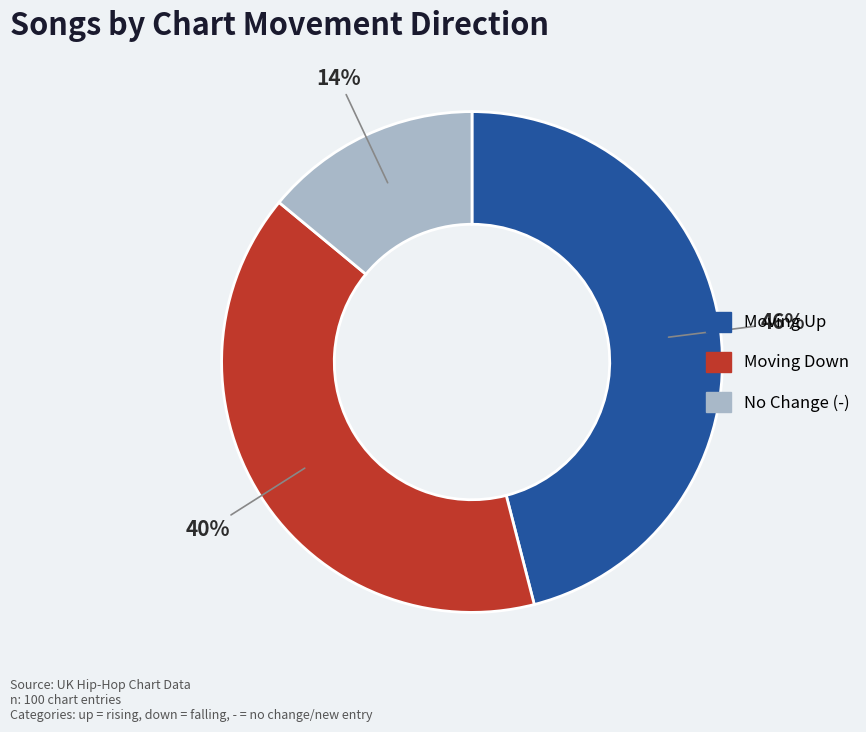

Does any single category account for the majority?

No